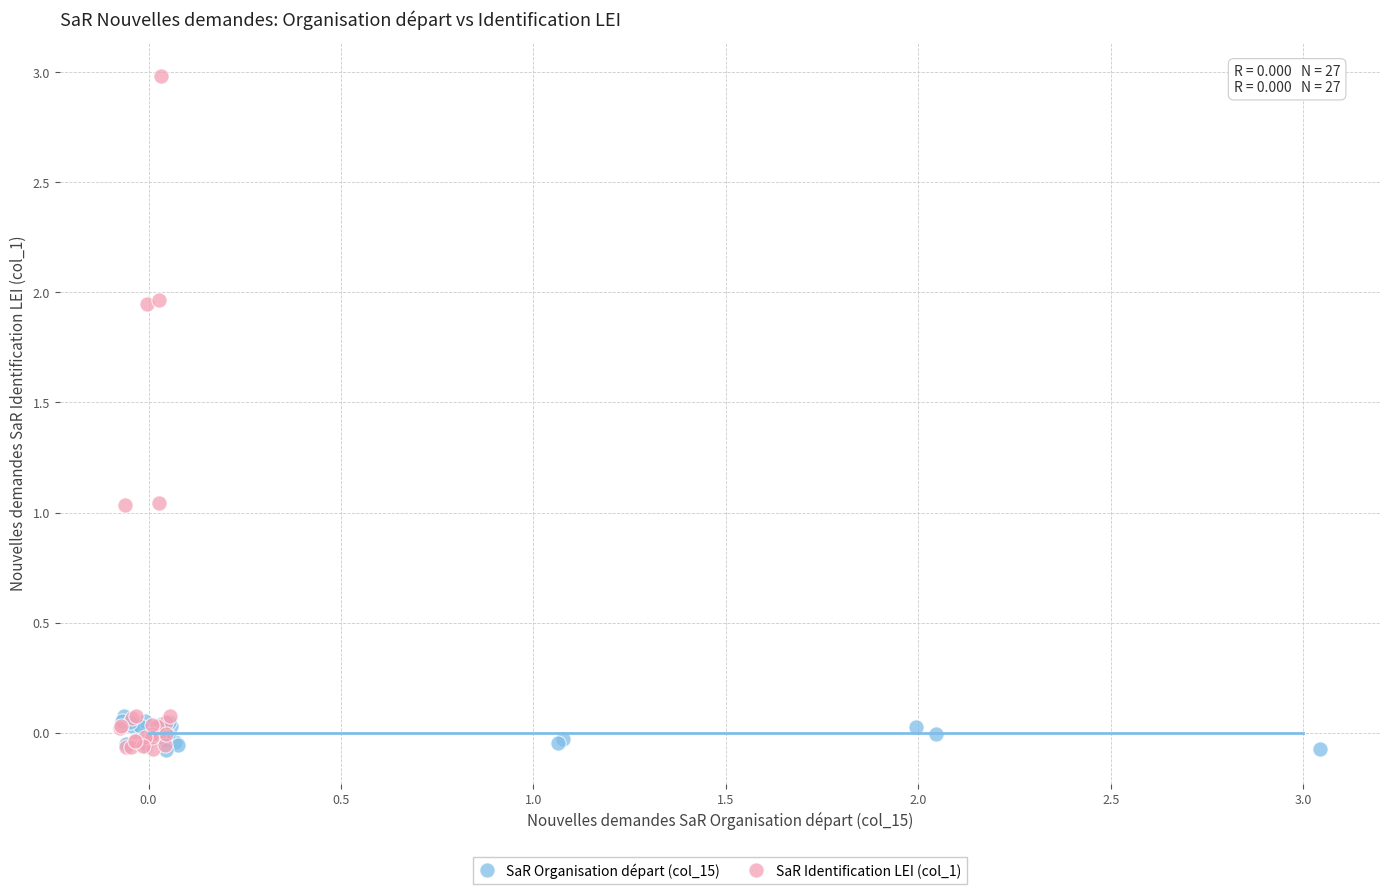

Which series reaches the maximum Y coordinate?

SaR Identification LEI (col_1)